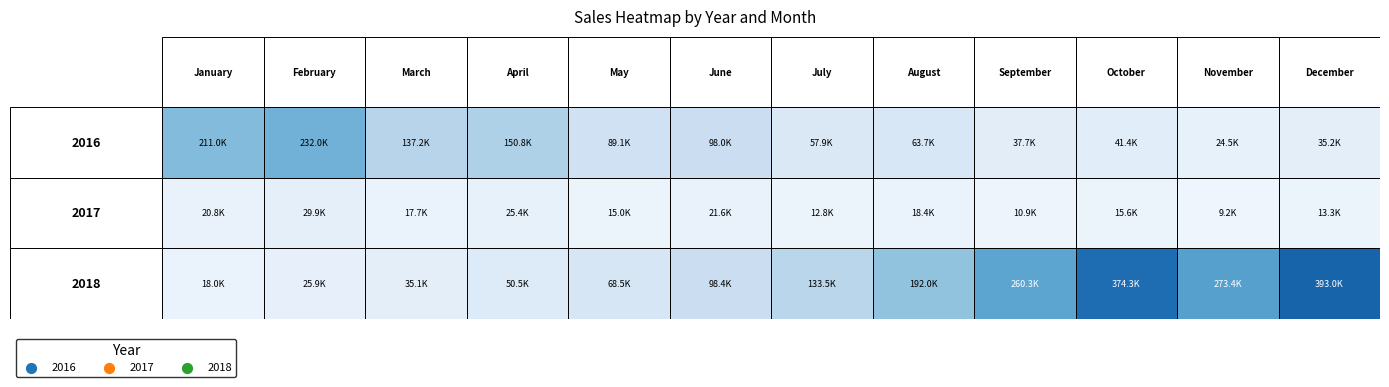

The 2017 series shows 29921.2 at February. True or false?

True